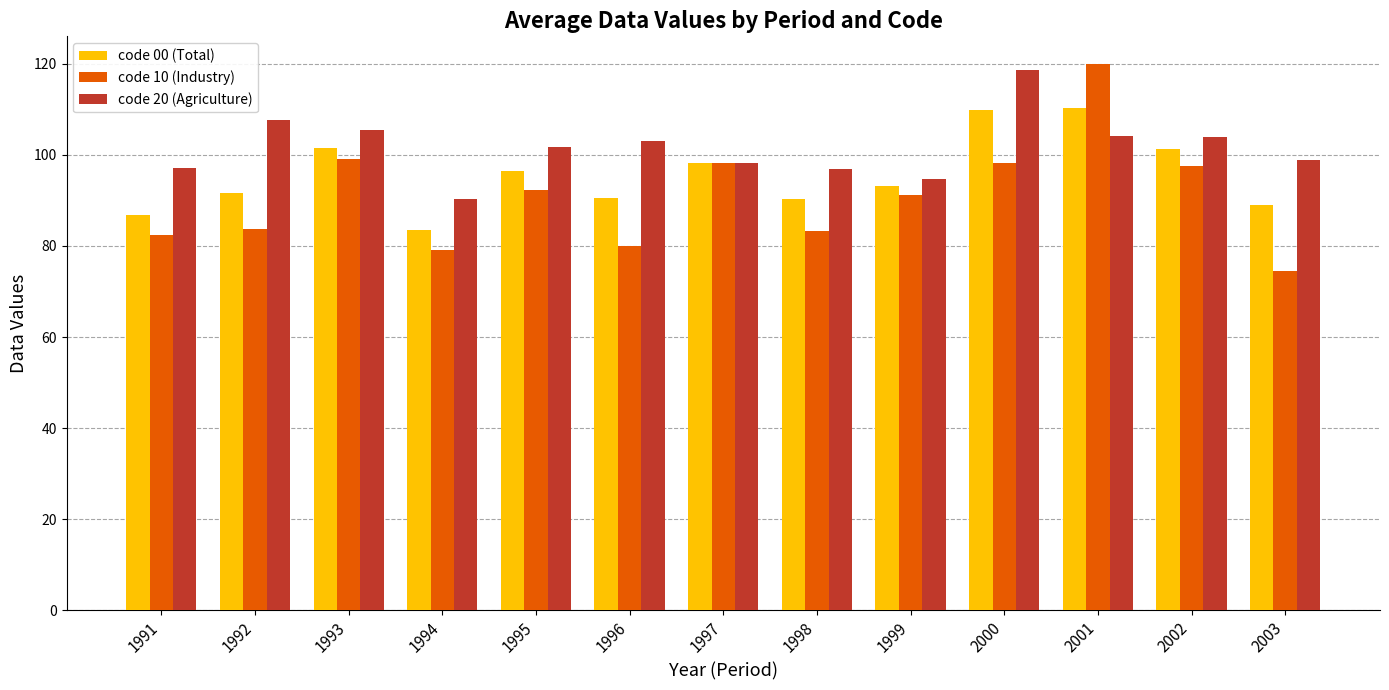

How many distinct data groups are displayed?

3